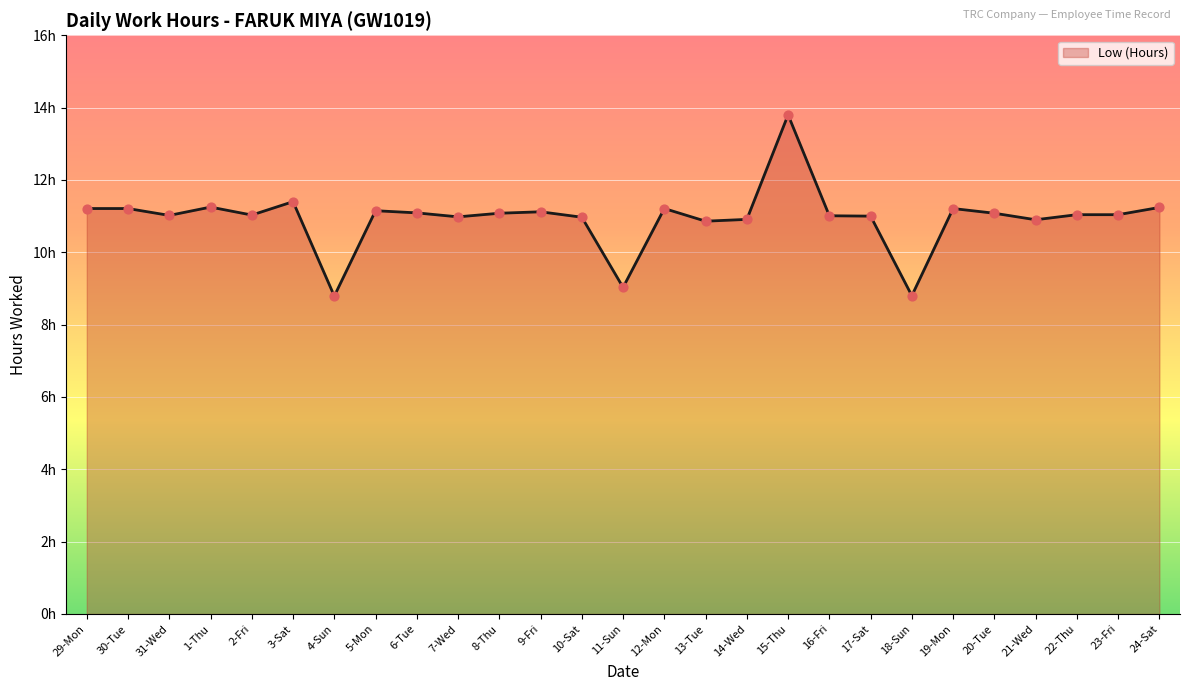

Does the chart have visible grid lines?

Yes